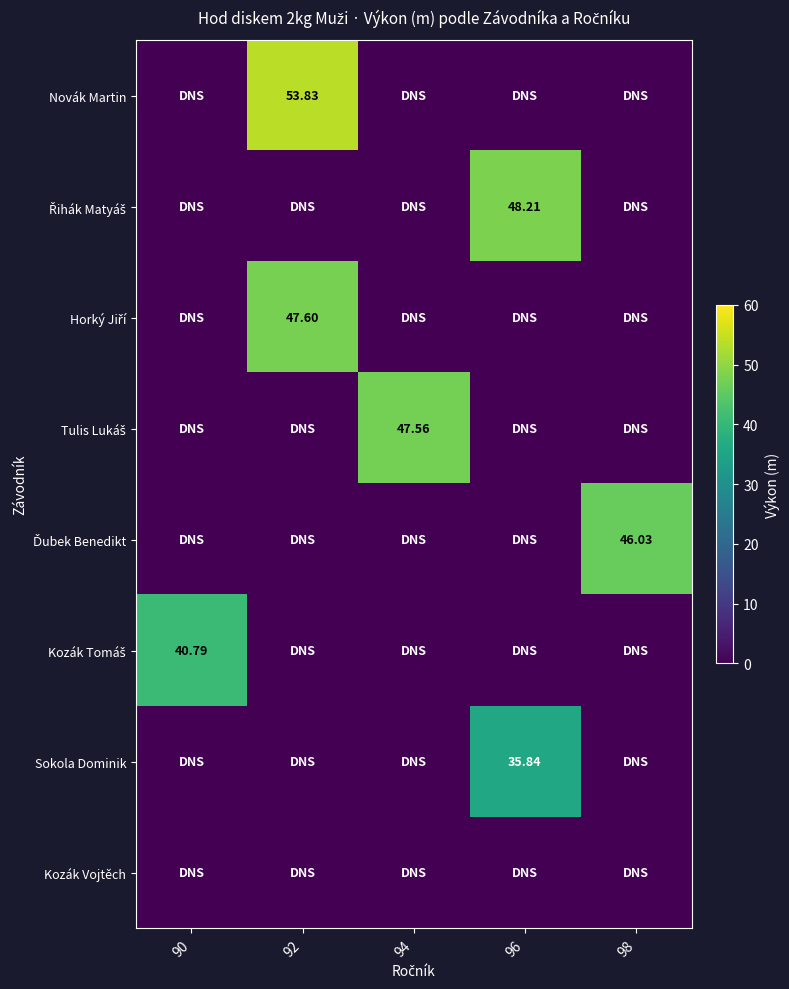

Which label corresponds to the largest value in the chart?

92